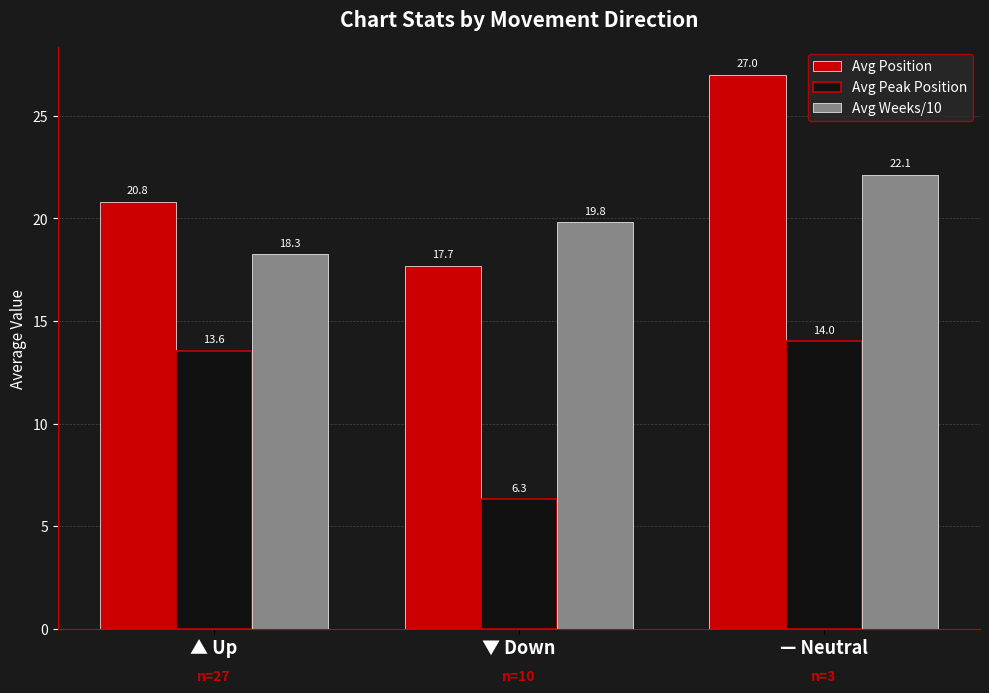

Which series changed the most between ▲ Up and — Neutral?

Avg Position